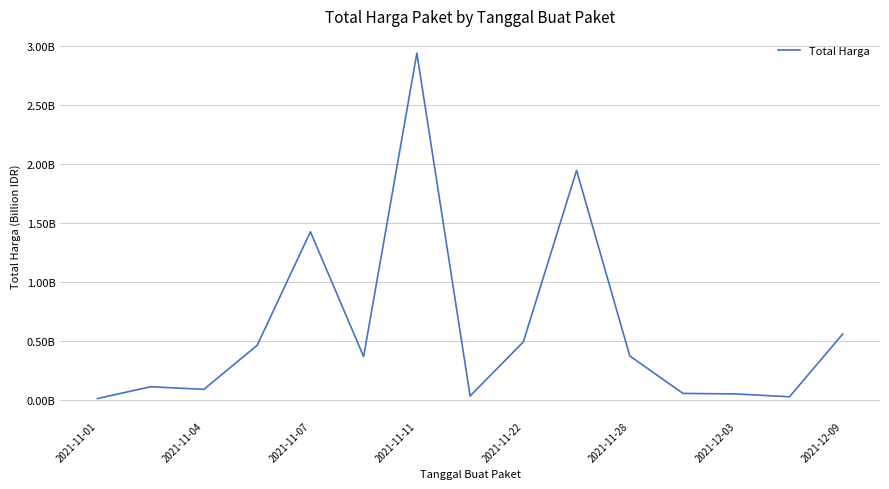

Does the chart have visible grid lines?

Yes